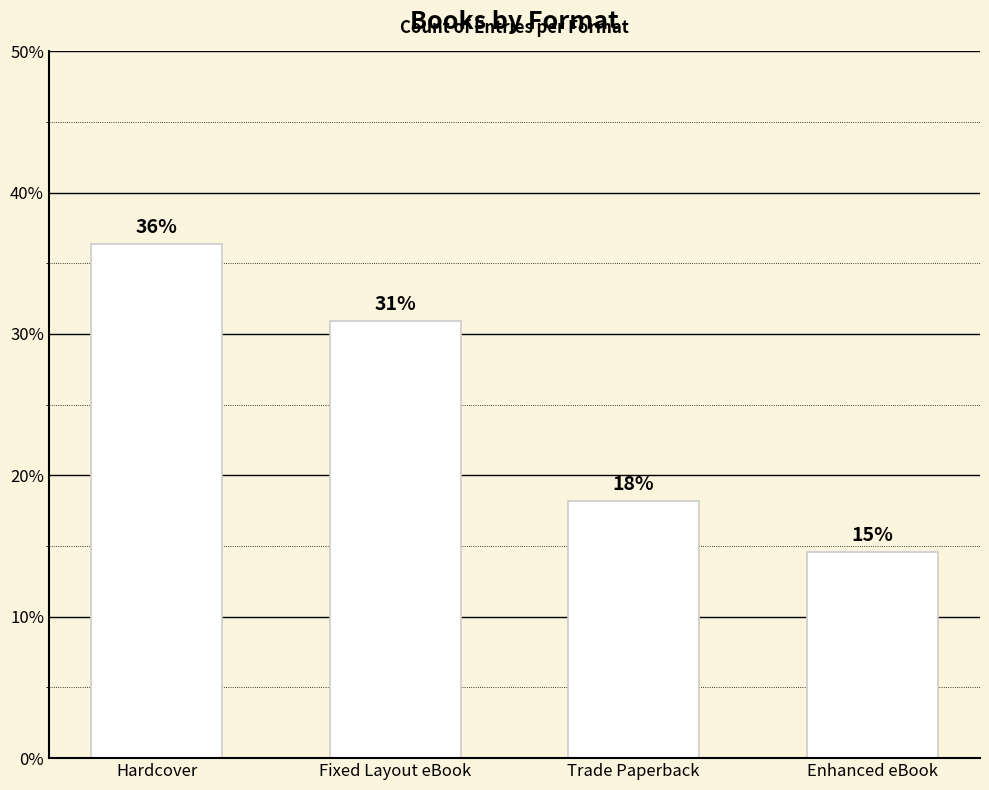

What is the label of the 2nd bar from the right?

Trade Paperback